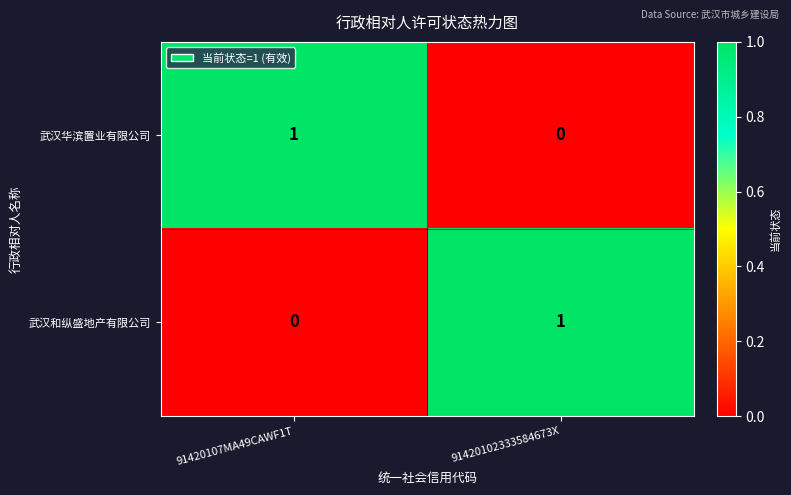

True or false: 武汉和纵盛地产有限公司 has a value of 1 at 91420102333584673X.

True